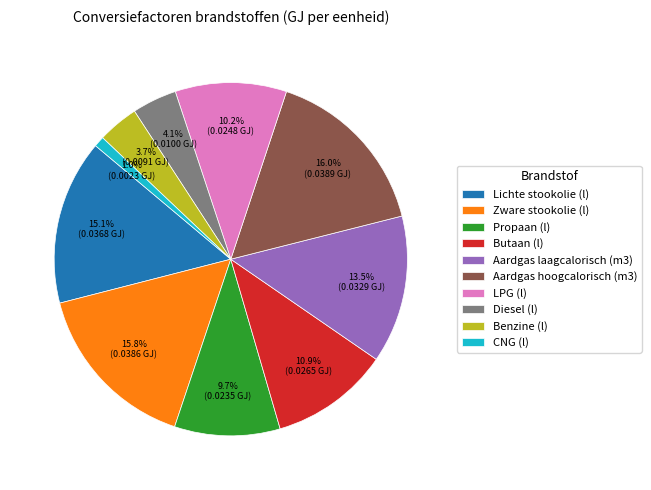

Which category has the smallest portion of the pie?

CNG (l)